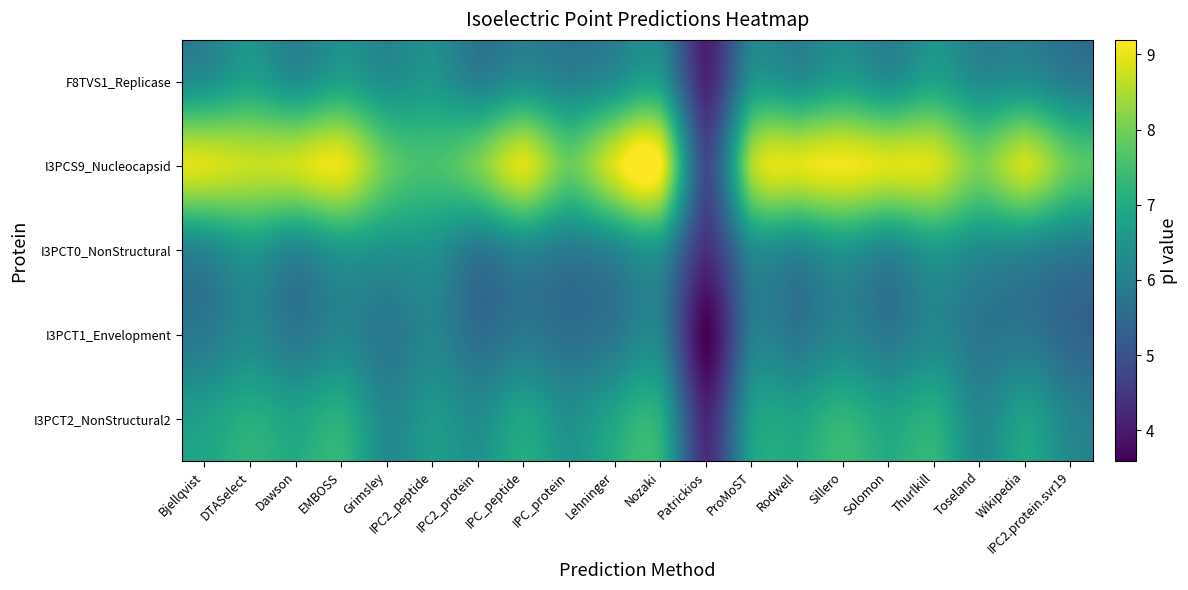

Which label corresponds to the largest value in the chart?

Nozaki